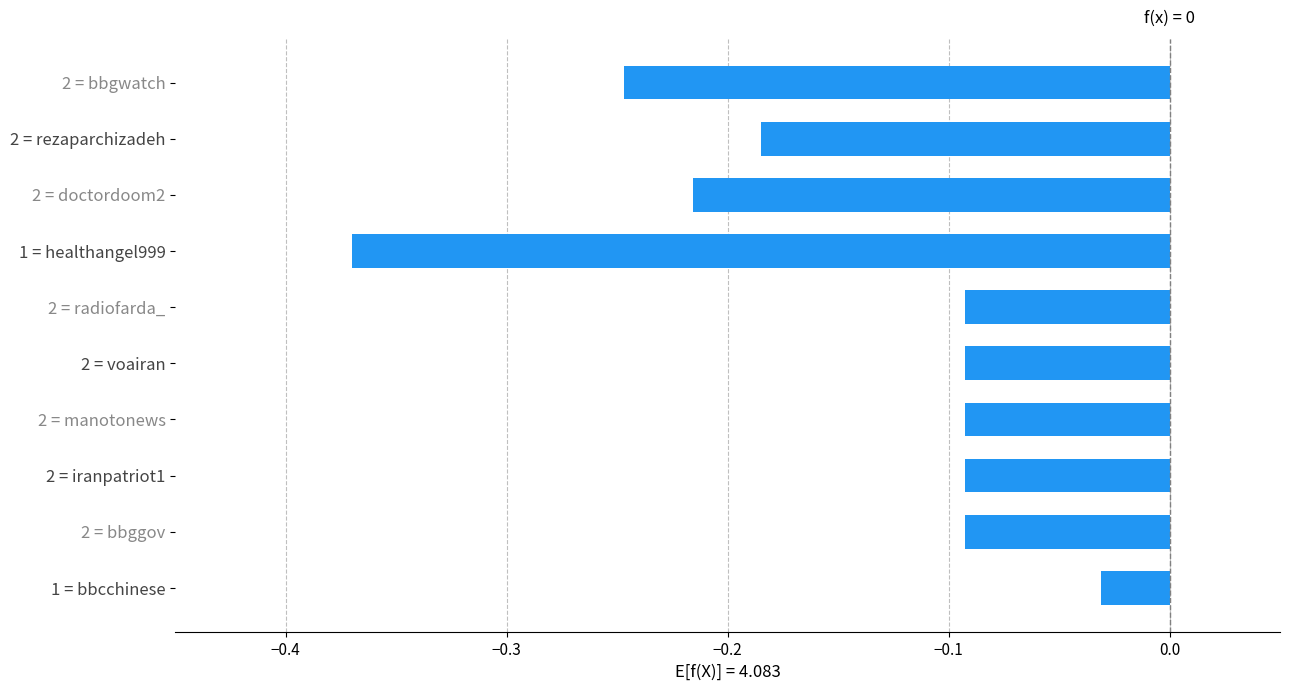

What is the change in value from 2 = doctordoom2 to 2 = voairan?

+0.1